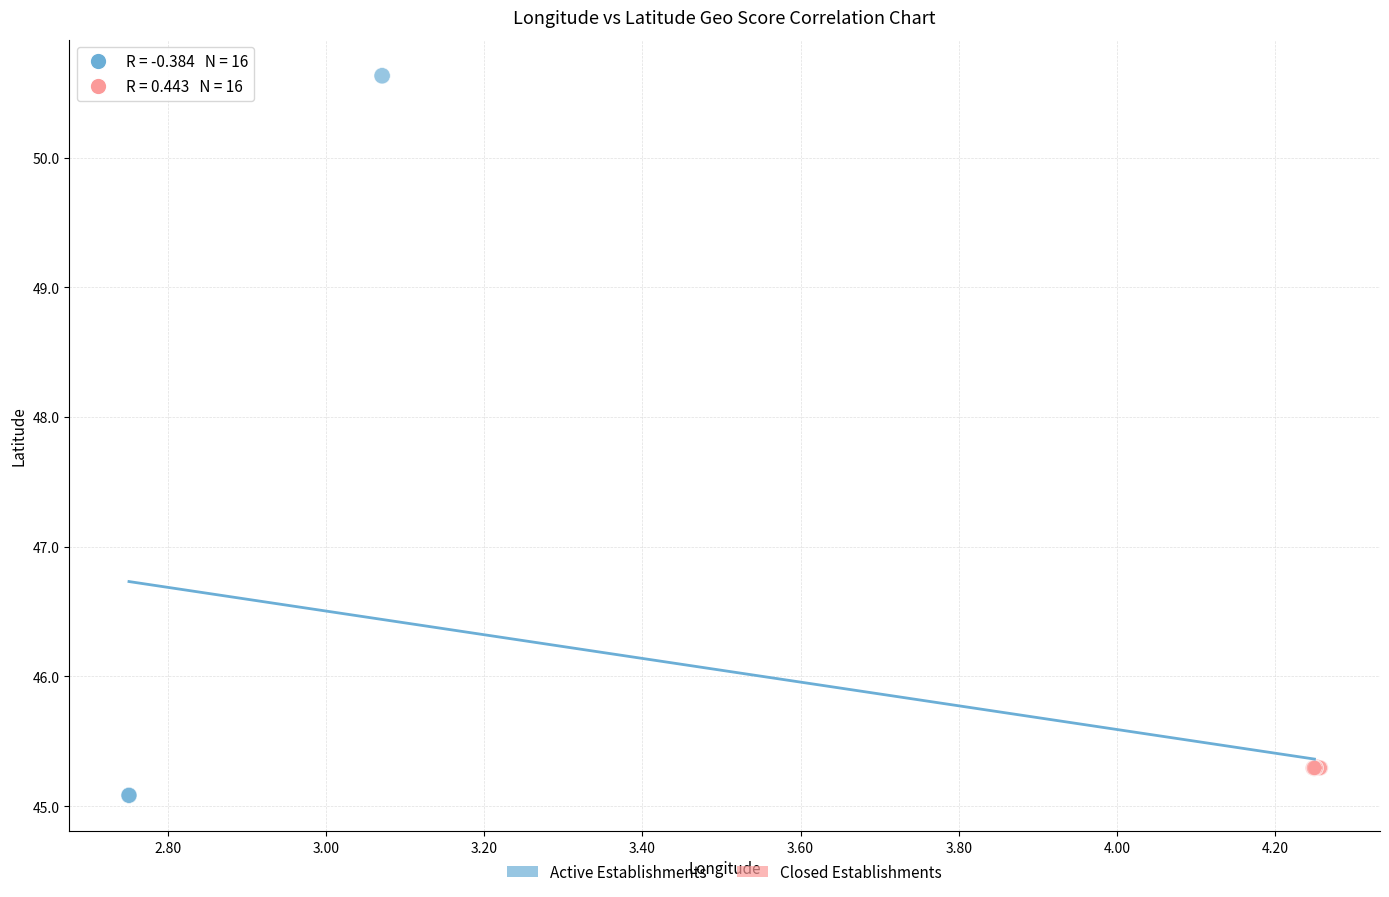

What are all the series names shown in the legend?

Active Establishments, Closed Establishments